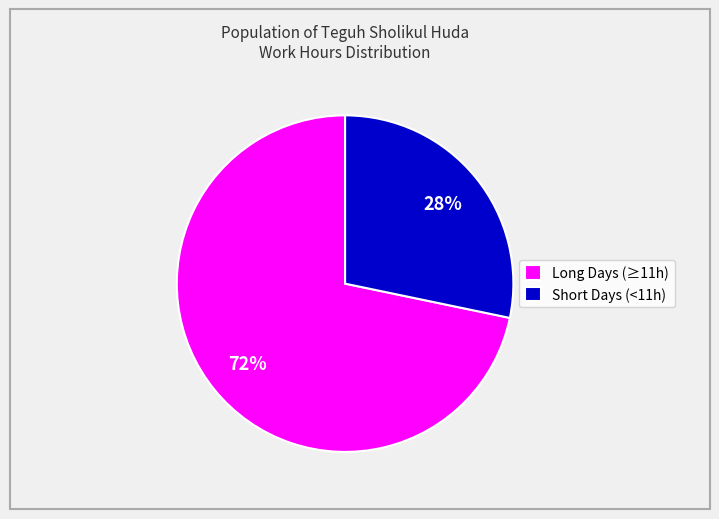

How many segments does this pie chart have?

2